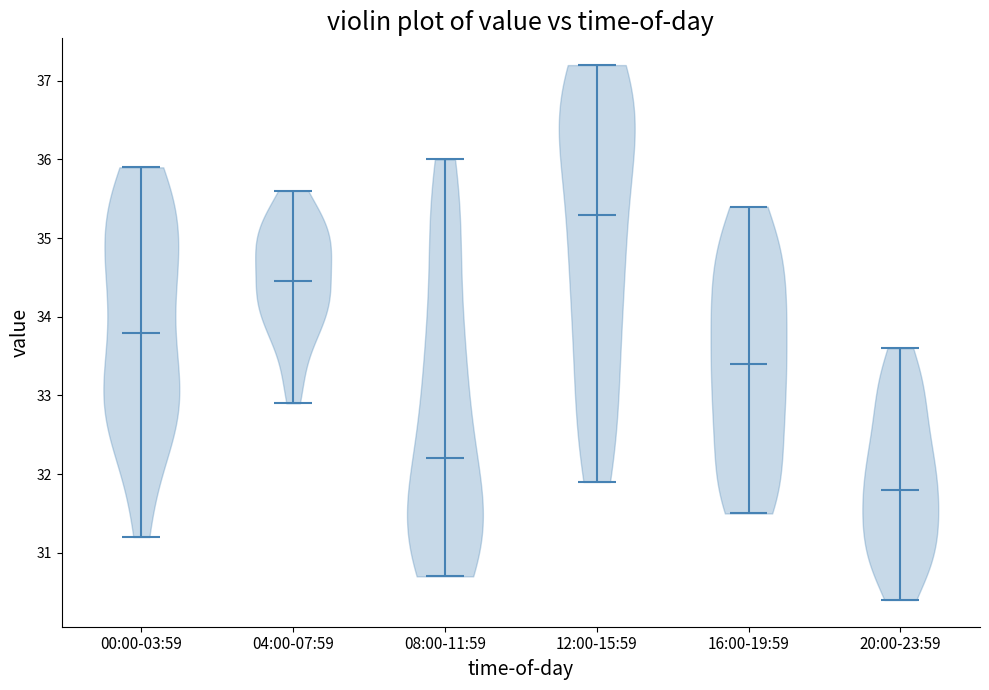

Which violin has the lowest median line?

20:00-23:59